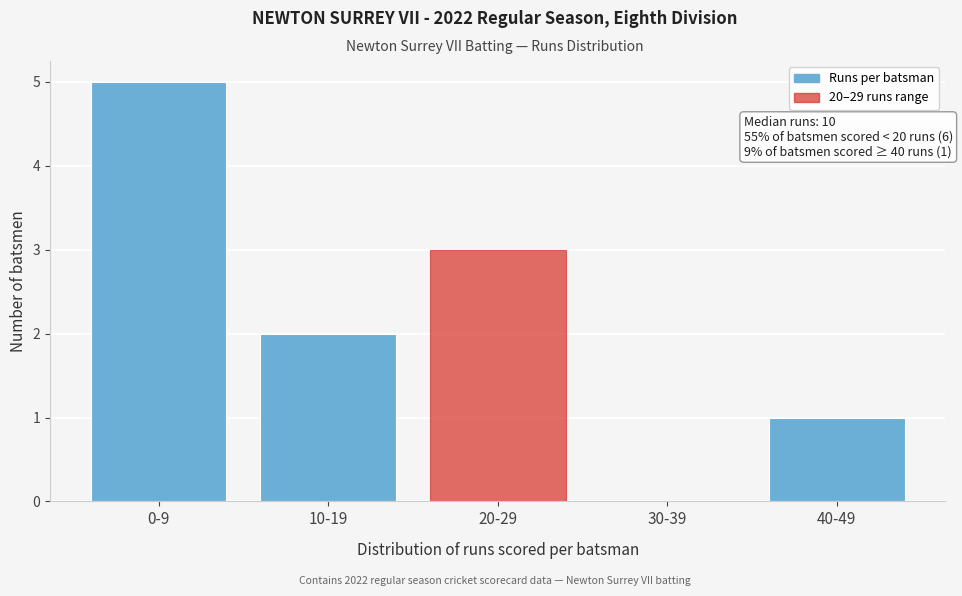

Reading left to right, what are all the values shown in this chart?

0-9=5	10-19=2	20-29=3	30-39=0	40-49=1